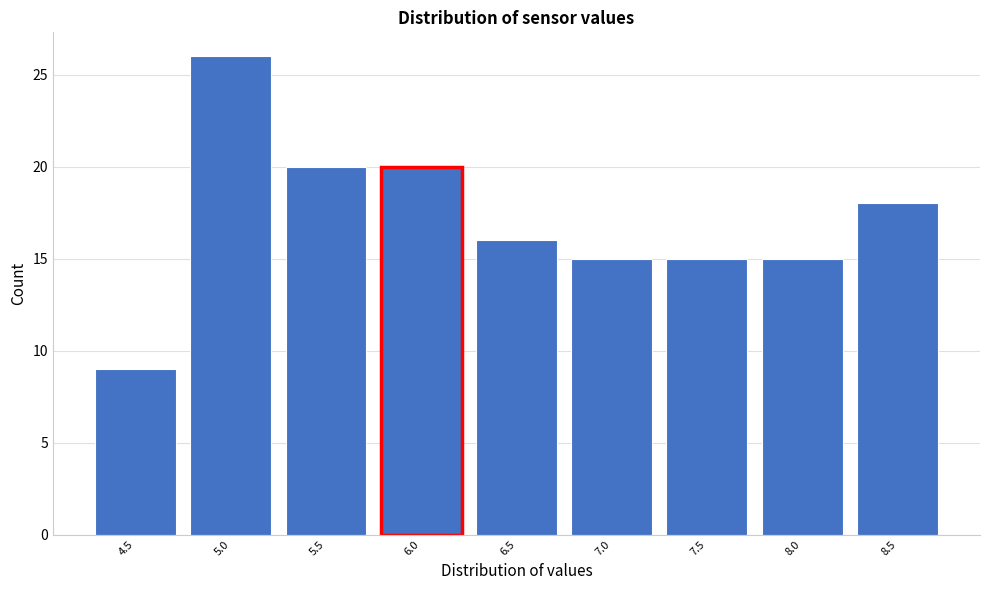

Reading left to right, transcribe all the data shown in this chart.

9	26	20	20	16	15	15	15	18